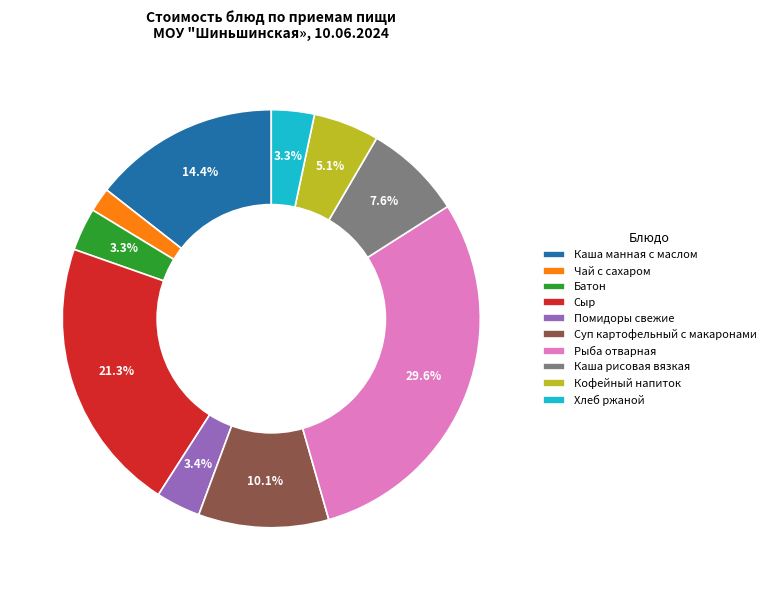

What is the ratio of the value at Батон to the value at Суп картофельный с макаронами?

0.3